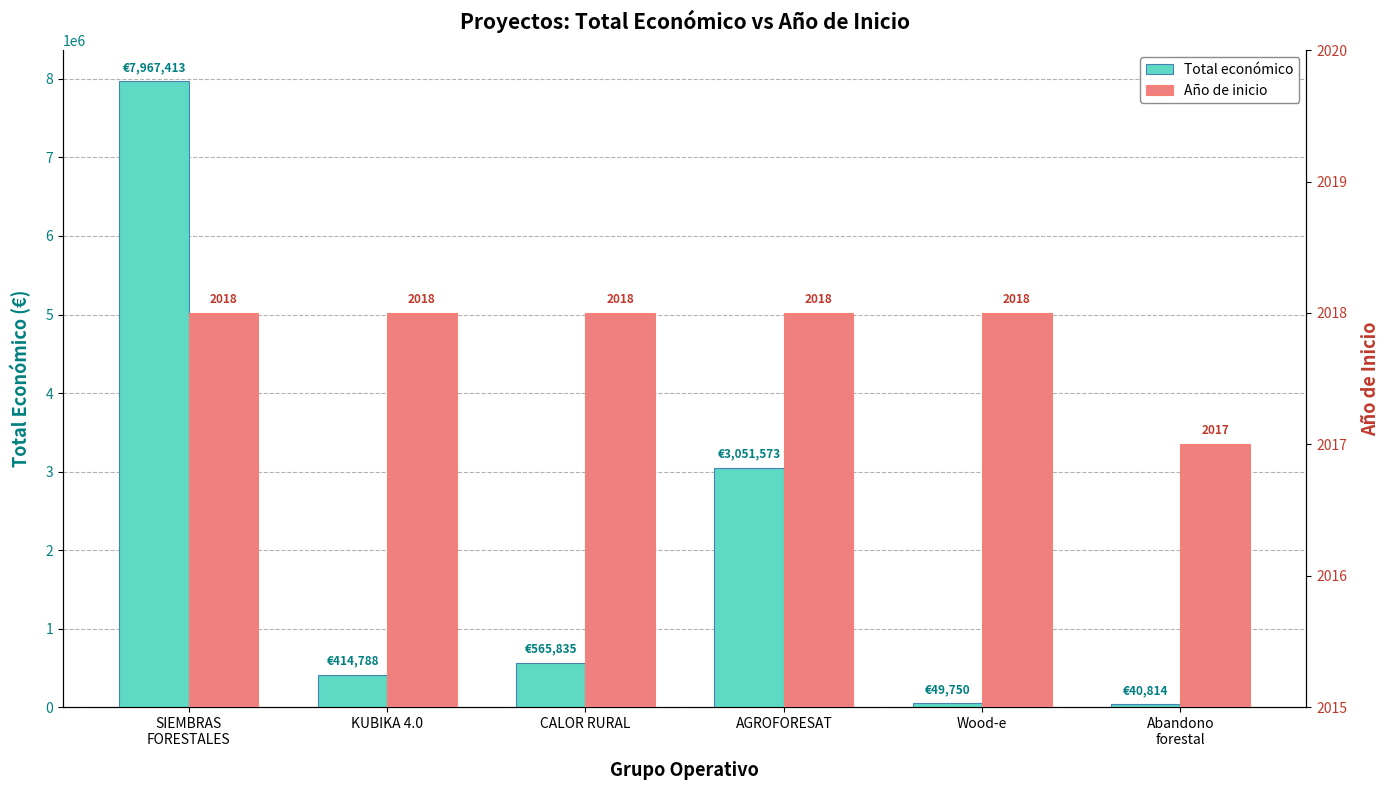

What is the label of the 4th bar from the right?

CALOR RURAL